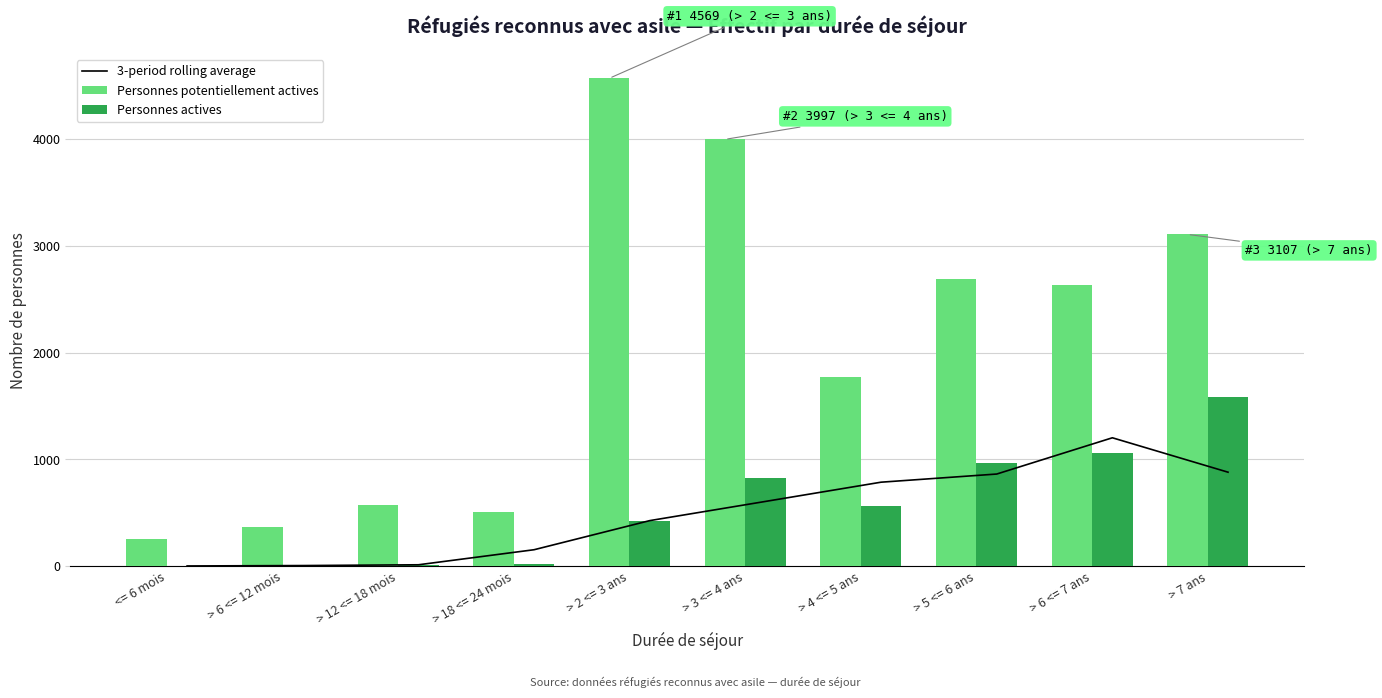

What are all the series names shown in the legend?

3-period rolling average, Personnes potentiellement actives, Personnes actives